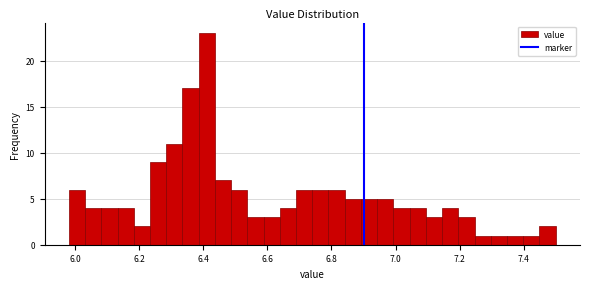

Around what value on the x-axis is the tallest bar? Give the approximate position of its centre, as read against the axis.

6.42